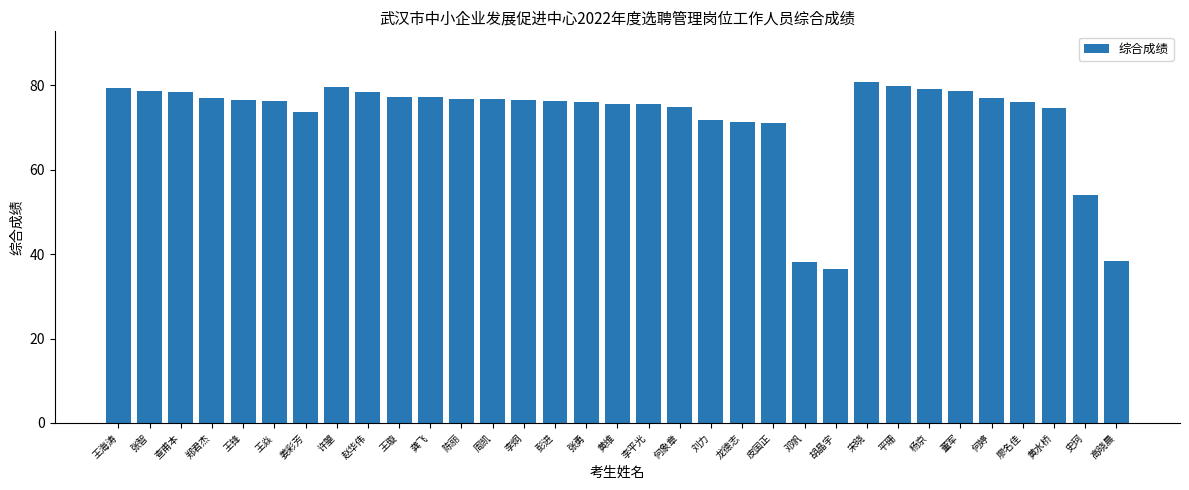

What is the change in value from 李平光 to 皮国正?

-4.4